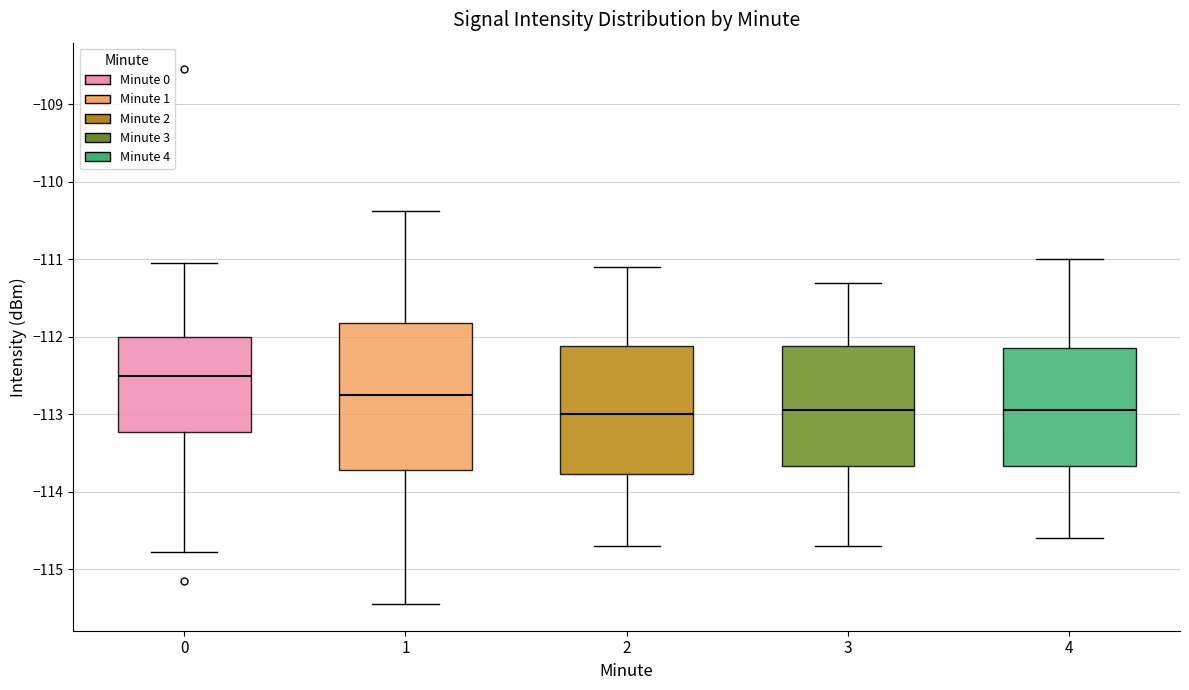

Where does the median line of the box at x = 3 sit on the y-axis? The values are not printed on the chart, so give them approximately, as read against the axis.

-112.9